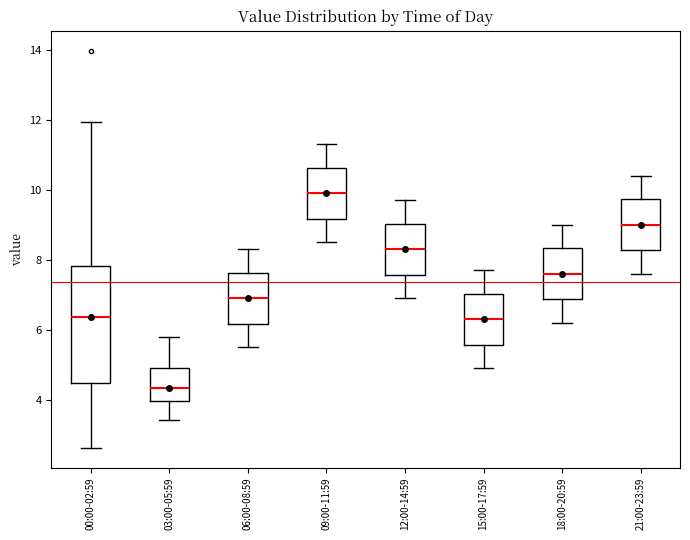

Which box's median line is the highest?

09:00-11:59